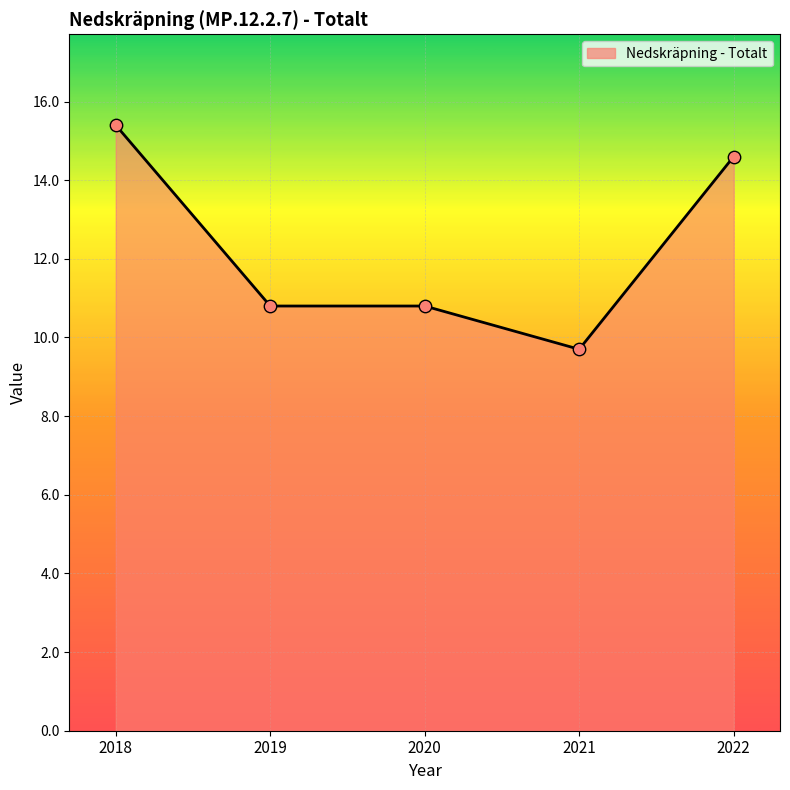

What is the change in value from 2018 to 2022?

-0.8